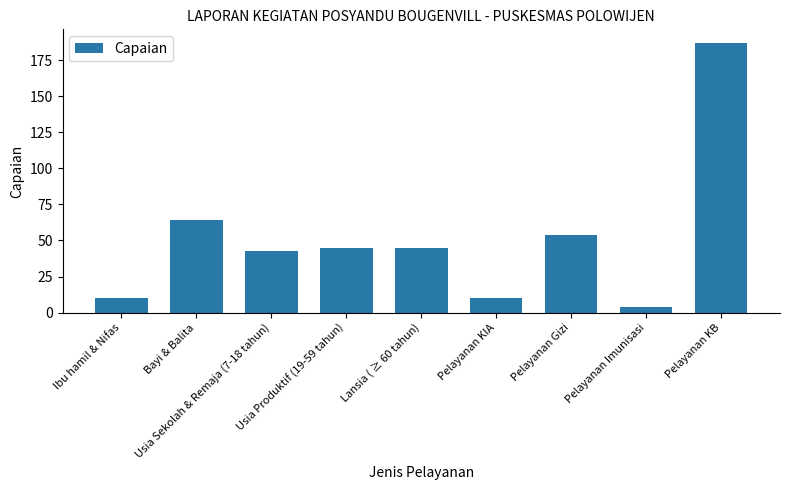

Reading left to right, extract all data points from this chart.

Ibu hamil & Nifas=10	Bayi & Balita=64	Usia Sekolah & Remaja (7-18 tahun)=43	Usia Produktif (19-59 tahun)=45	Lansia ( ≥ 60 tahun)=45	Pelayanan KIA=10	Pelayanan Gizi=54	Pelayanan Imunisasi=4	Pelayanan KB=187